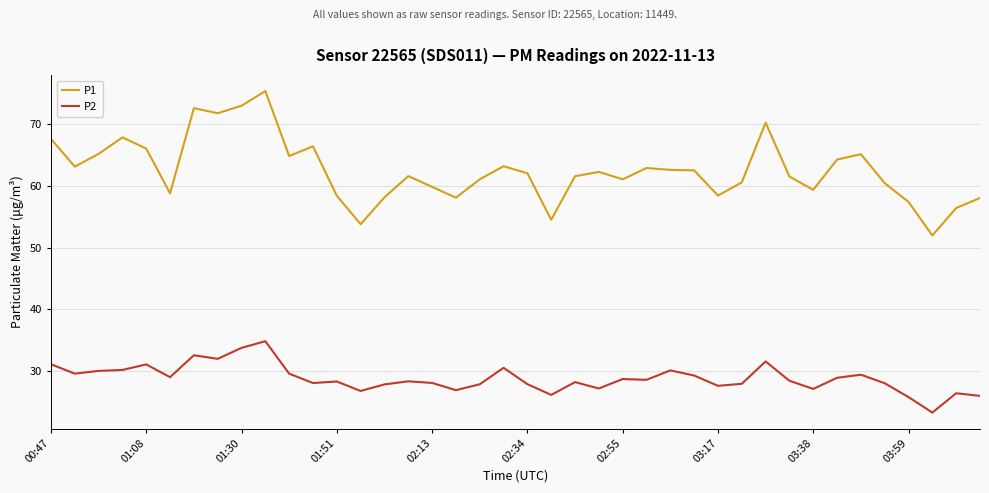

True or false: P2 and P1 cross at least once.

False